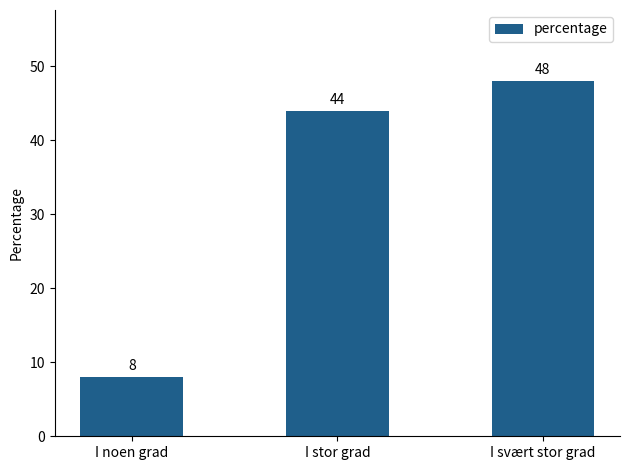

What is the label of the 3rd bar from the right?

I noen grad